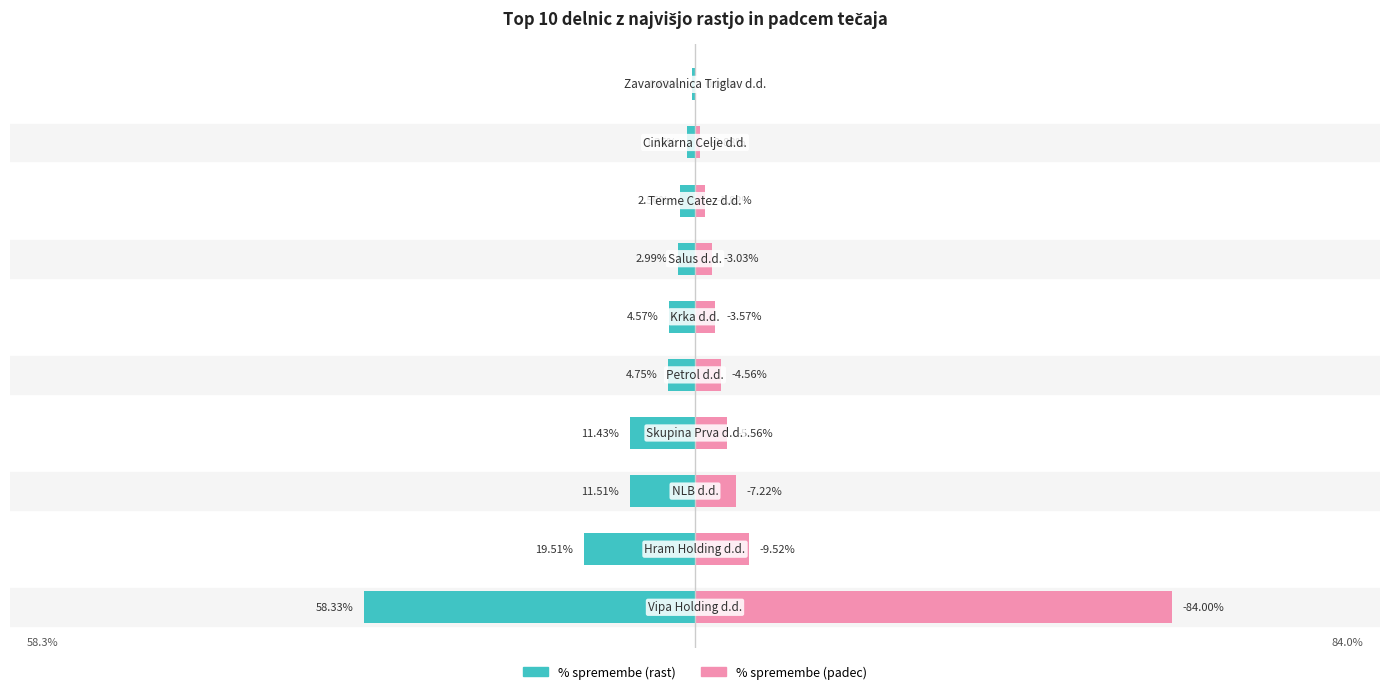

Rank the series by their maximum value, from highest to lowest.

% spremembe (padec), % spremembe (rast)